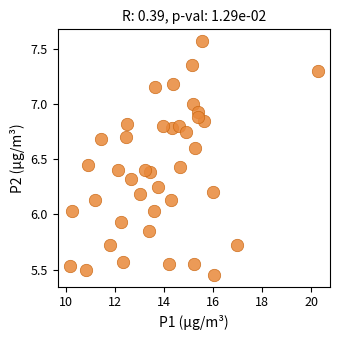

What is the range of X values (max minus min)?

10.1